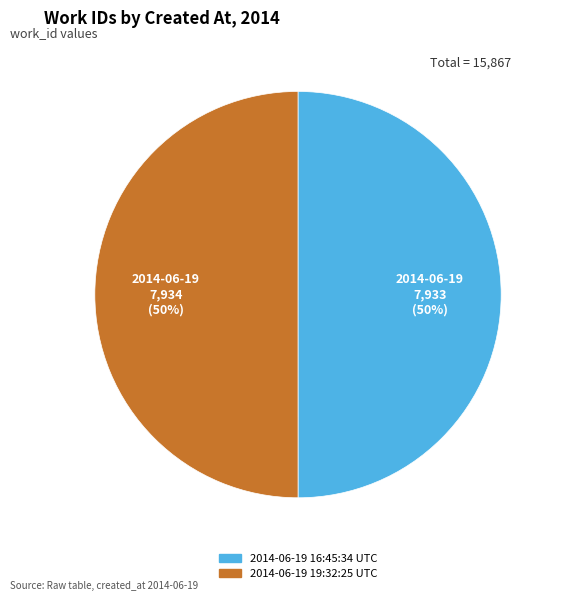

Is it true that 2014-06-19 16:45:34 UTC is 36% of the pie?

False